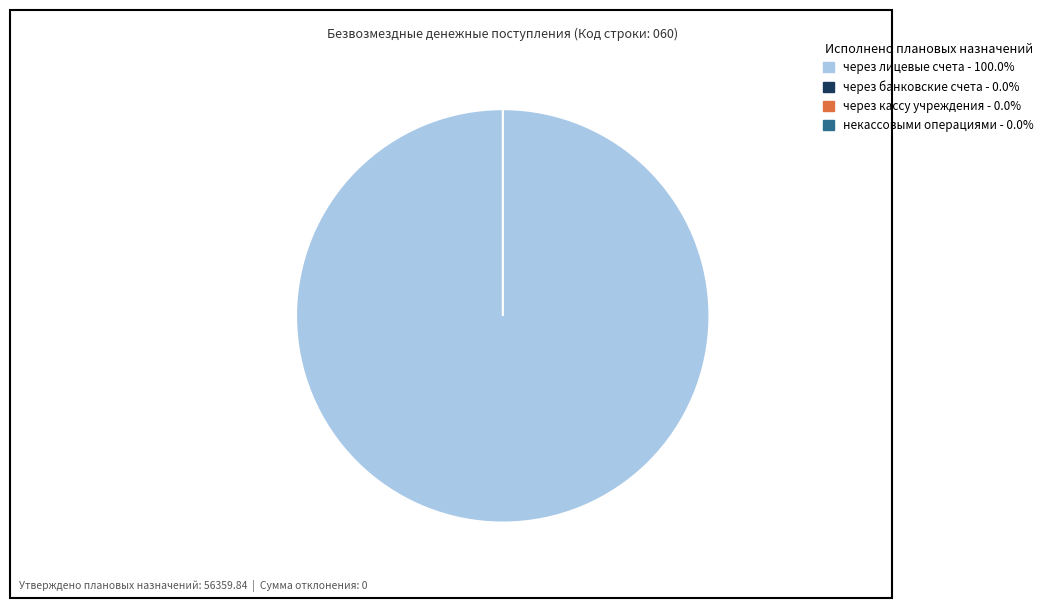

Is it true that через банковские счета - 0 is 1% of the pie?

False